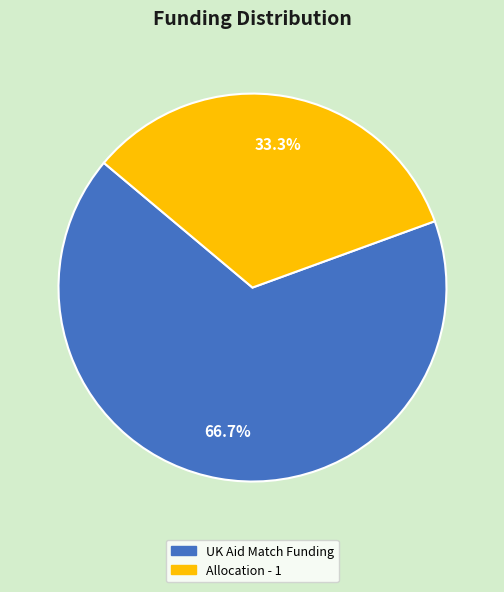

What is the majority slice?

UK Aid Match Funding